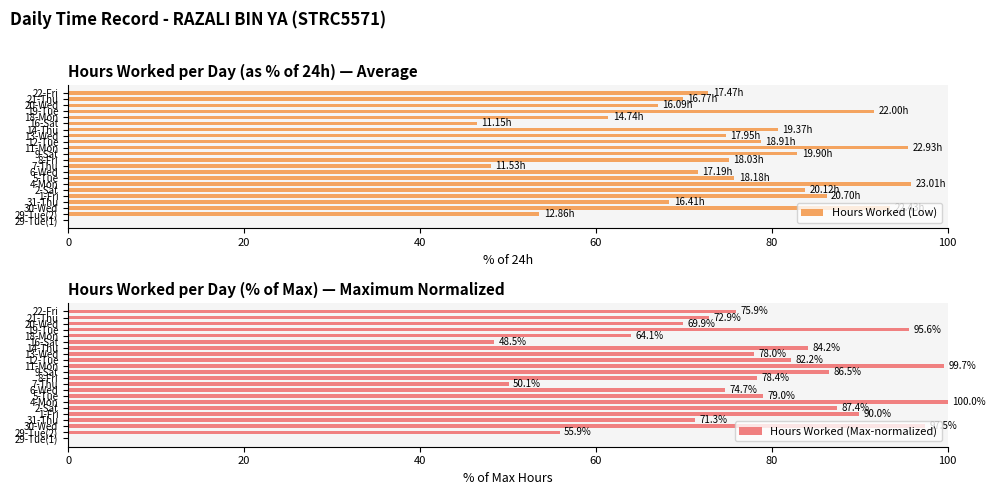

List the series in order of their peak value, lowest first.

Hours Worked (Low), Hours Worked (Max-normalized)